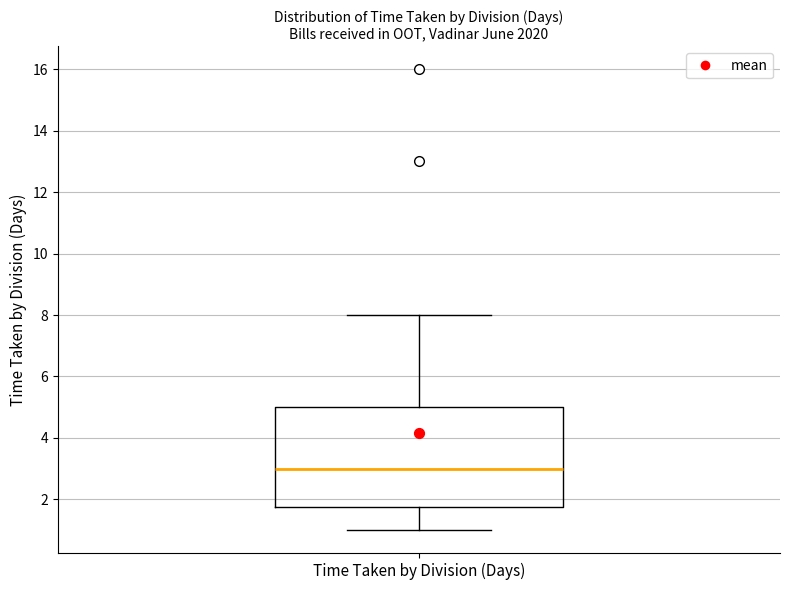

Transcribe this box plot: give where the median line is, the range the box spans, and where the two whiskers end, as read against the y-axis. The values are not printed on the chart, so give them approximately, as read against the axis.

median 3.0, box 1.8 to 5.0, whiskers 1.0 to 8.0